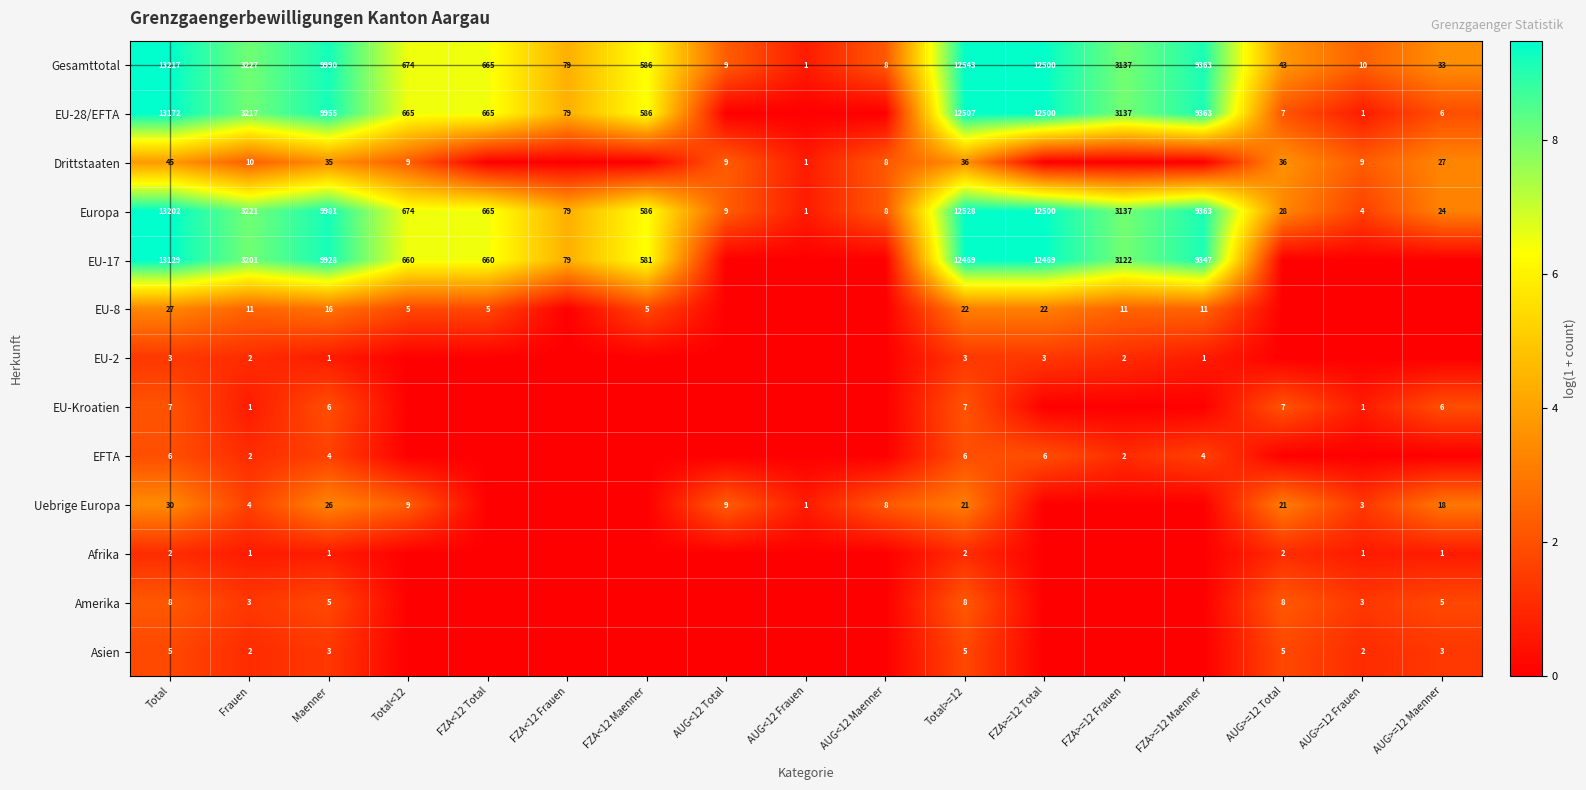

True or false: EU-17 has a value of 4060 at Maenner.

False